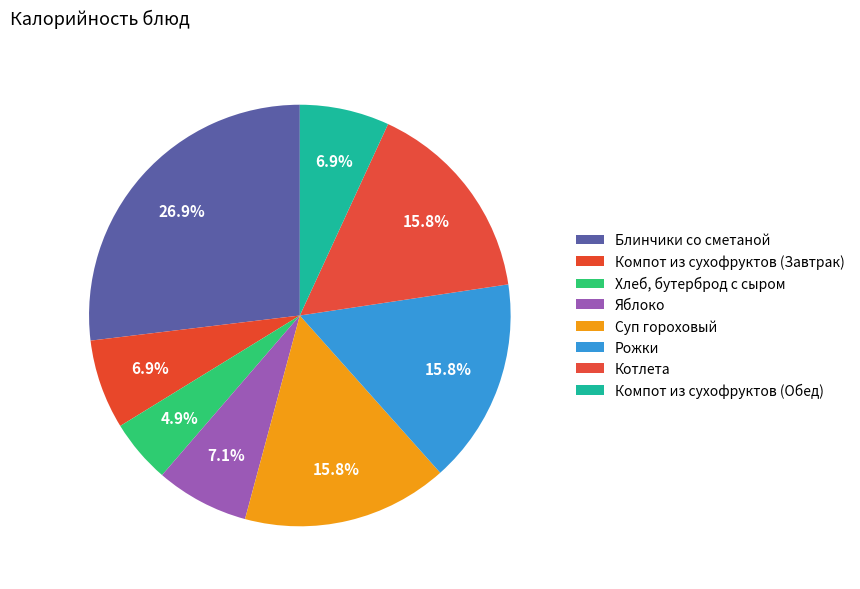

What is the smallest slice in the pie chart?

Хлеб, бутерброд с сыром